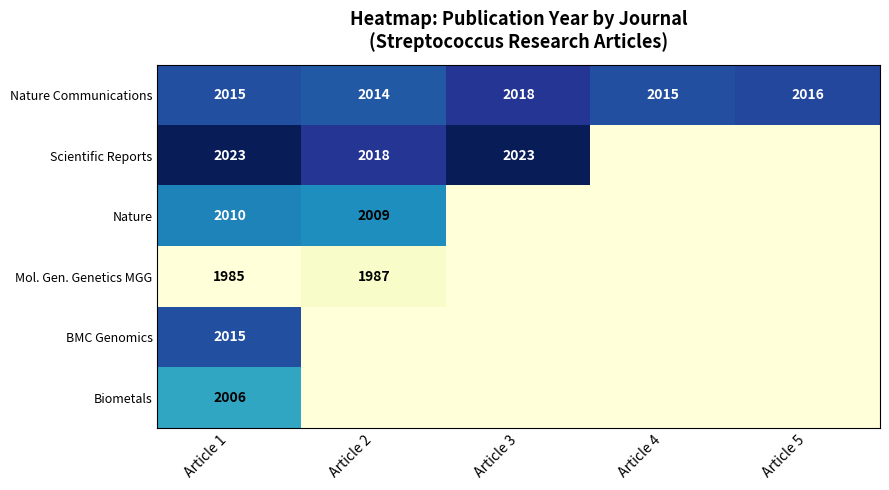

The value of Nature Communications at Article 2 is 3540. True or false?

False